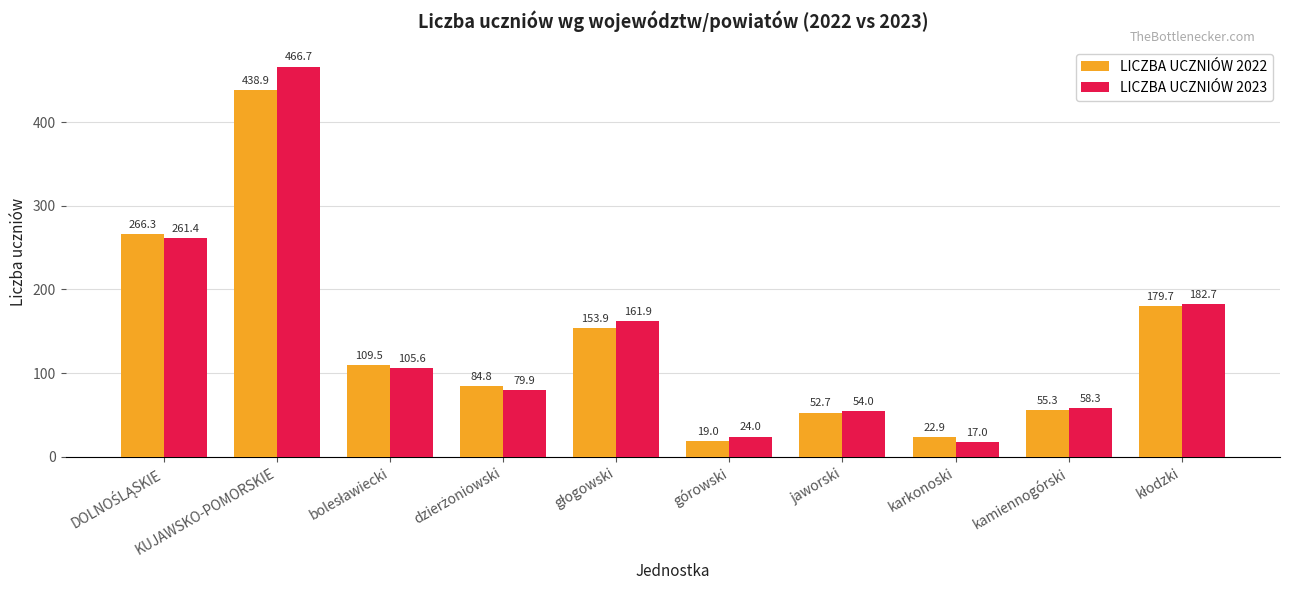

Which category has the highest value across all series?

KUJAWSKO-POMORSKIE